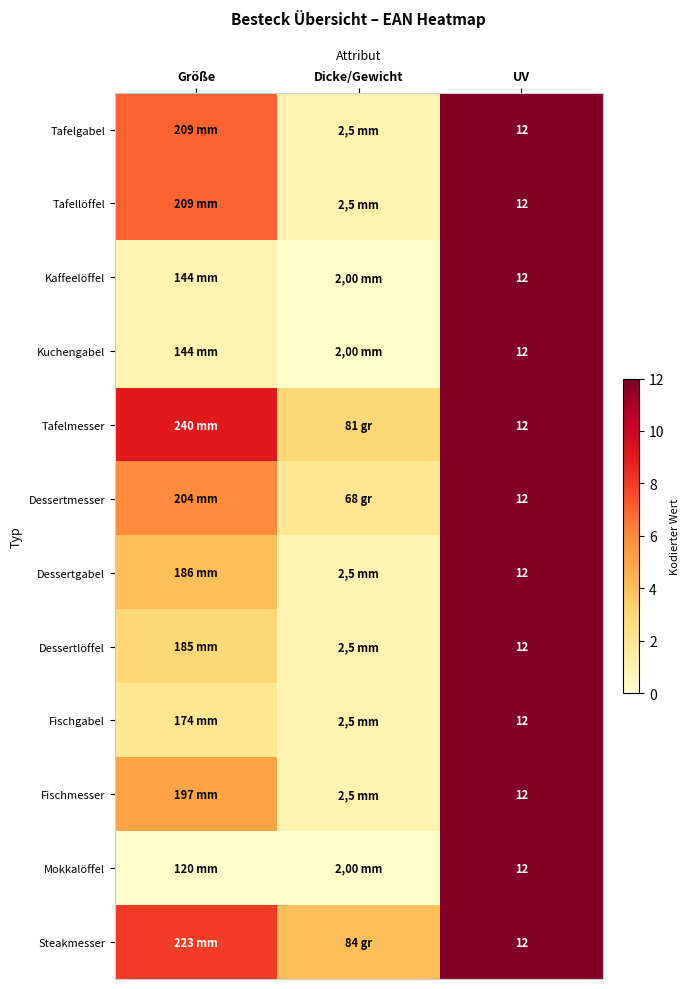

Count the number of categories in the chart.

3